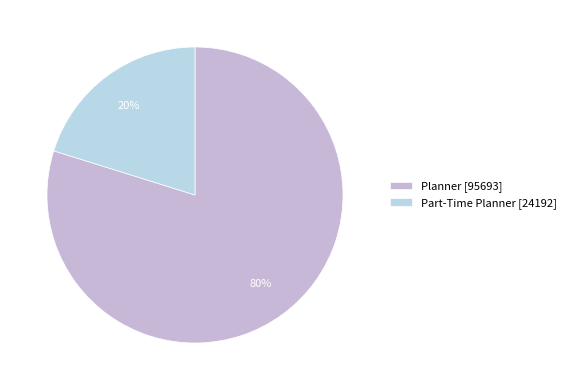

Do Planner and Part-Time Planner together represent more than half of the pie?

Yes